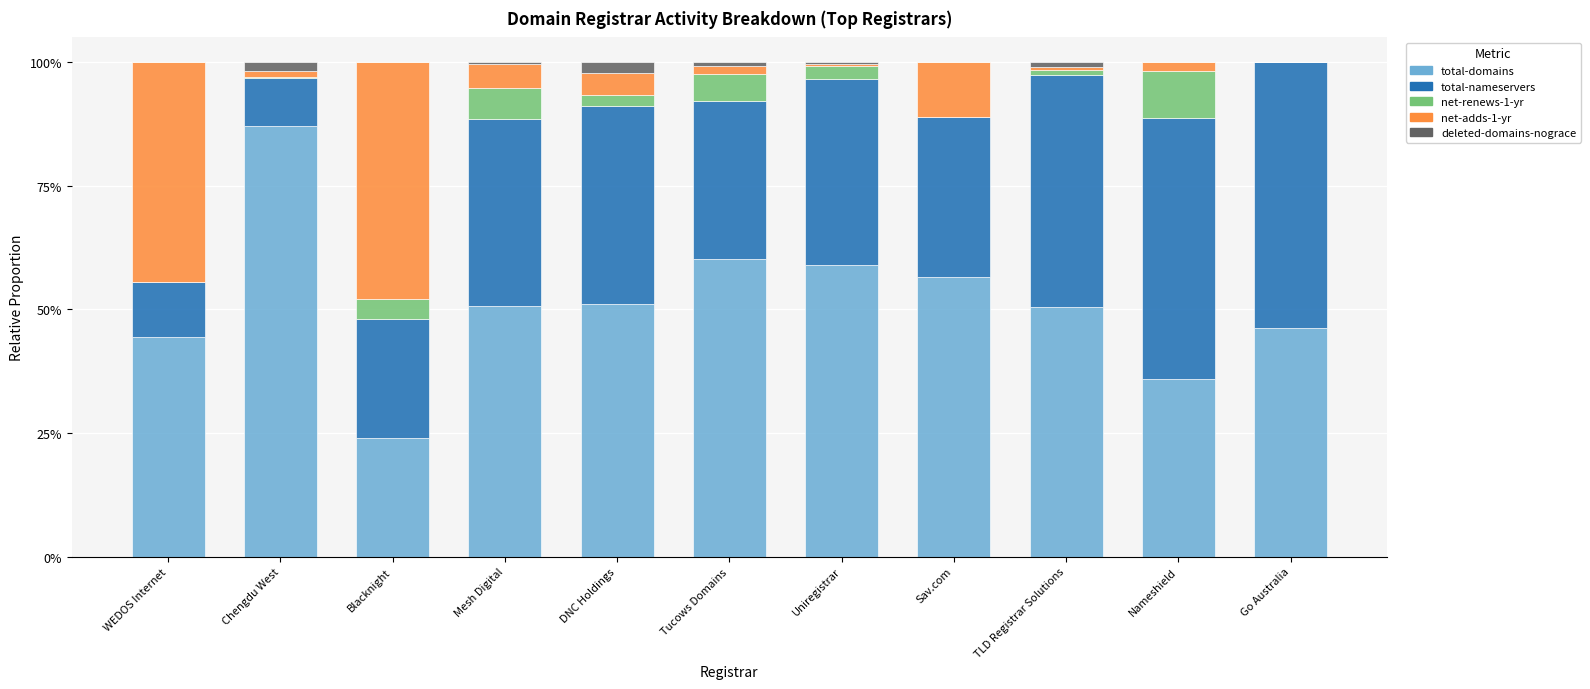

Are the bars horizontal?

No